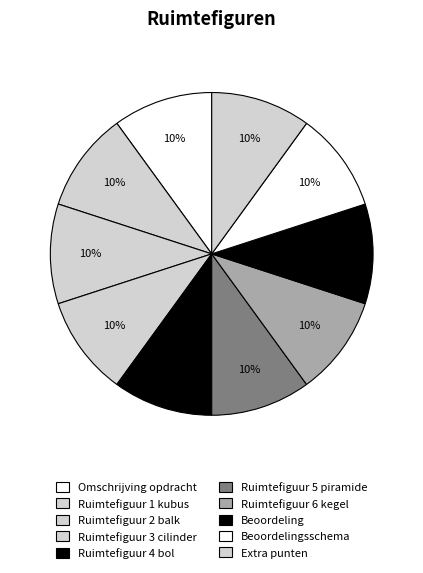

Count the number of slices in the pie.

10